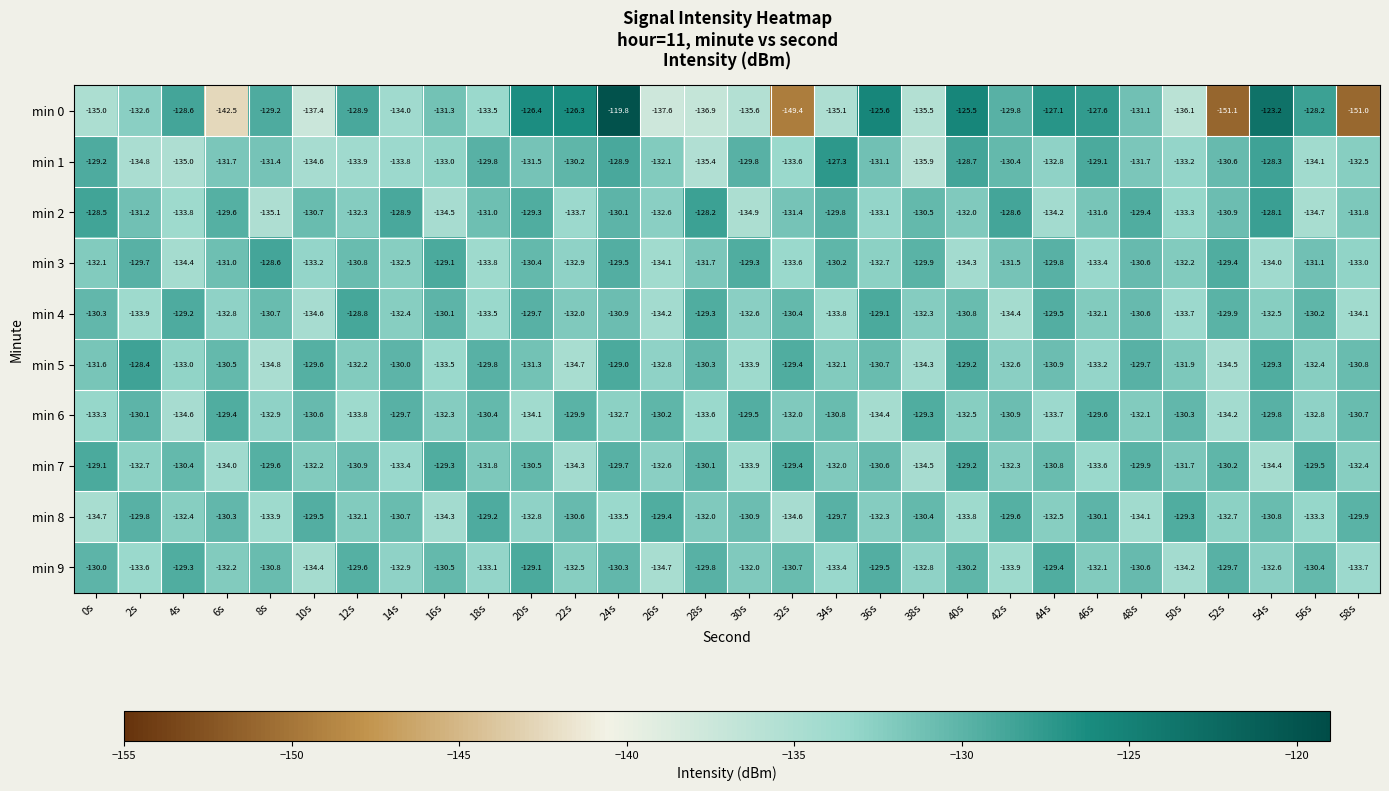

At which label does min 4 reach its peak?

12s